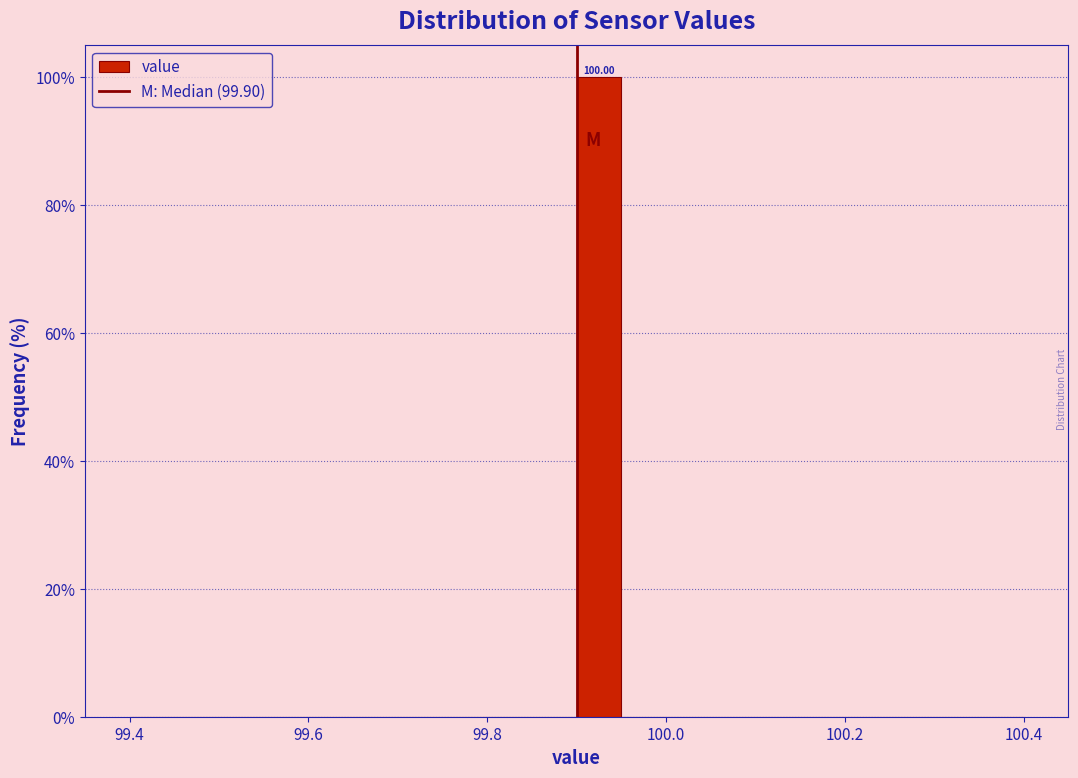

Read against the x-axis, roughly where is the centre of the tallest bar?

99.92